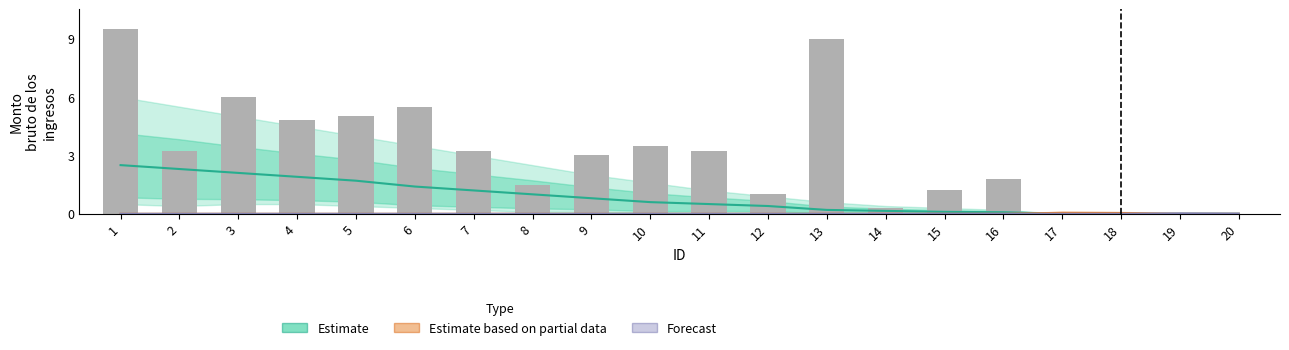

Reading right to left, what are all the values shown in this chart?

Estimate: 0.0	0.0	0.0	0.0	0.1	0.1	0.1	0.2	0.4	0.5	0.6	0.8	1.0	1.2	1.4	1.7	1.9	2.1	2.3	2.5
Estimate based on partial data: 0.0	0.0	0.0	0.1	0.0	0.0	0.0	0.0	0.0	0.0	0.0	0.0	0.0	0.0	0.0	0.0	0.0	0.0	0.0	0.0
Forecast: 0.0	0.0	0.0	0.0	0.0	0.0	0.0	0.0	0.0	0.0	0.0	0.0	0.0	0.0	0.0	0.0	0.0	0.0	0.0	0.0
Monto bruto de los ingresos: 0.0	0.0	0.0	0.0	1.8	1.2	0.3	9.0	1.0	3.2	3.5	3.0	1.5	3.2	5.5	5.0	4.8	6.0	3.2	9.5